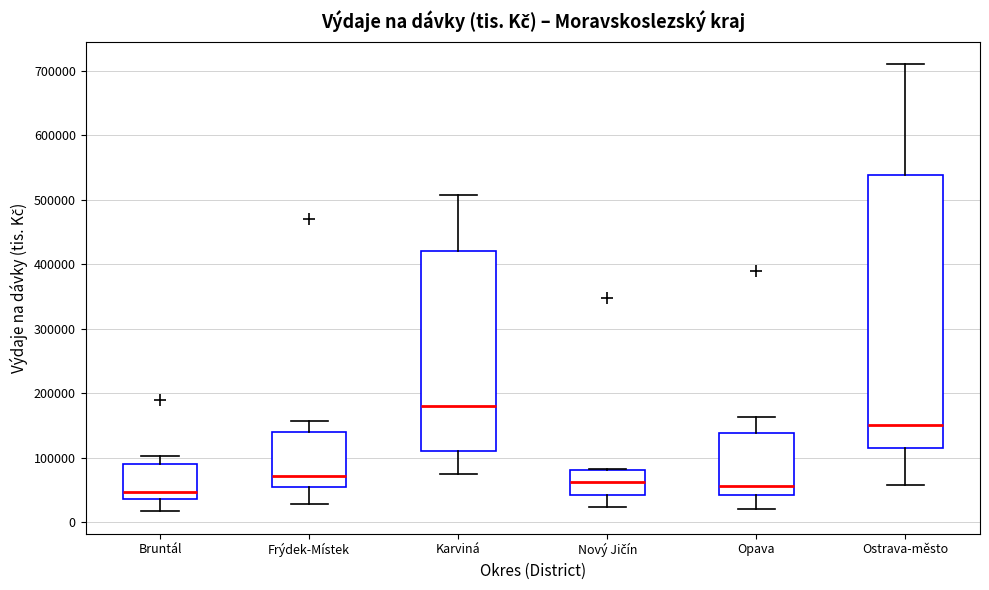

Reading left to right, transcribe this box plot: for each box, give where its median line is, the range the box spans, and where its two whiskers end, as read against the y-axis. The values are not printed on the chart, so give them approximately, as read against the axis.

Bruntál: median 50000, box 40000 to 90000, whiskers 20000 to 100000
Frýdek-Místek: median 70000, box 50000 to 140000, whiskers 30000 to 160000
Karviná: median 180000, box 110000 to 420000, whiskers 70000 to 510000
Nový Jičín: median 60000, box 40000 to 80000, whiskers 20000 to 80000
Opava: median 60000, box 40000 to 140000, whiskers 20000 to 160000
Ostrava-město: median 150000, box 110000 to 540000, whiskers 60000 to 710000